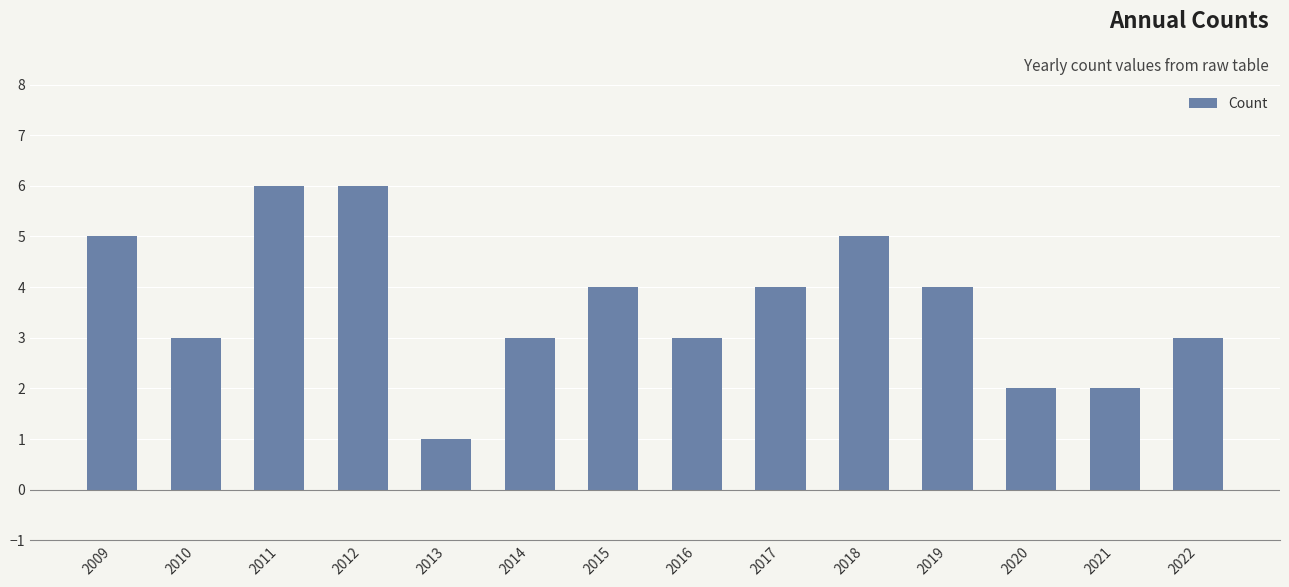

What value does the data have at 2021?

2